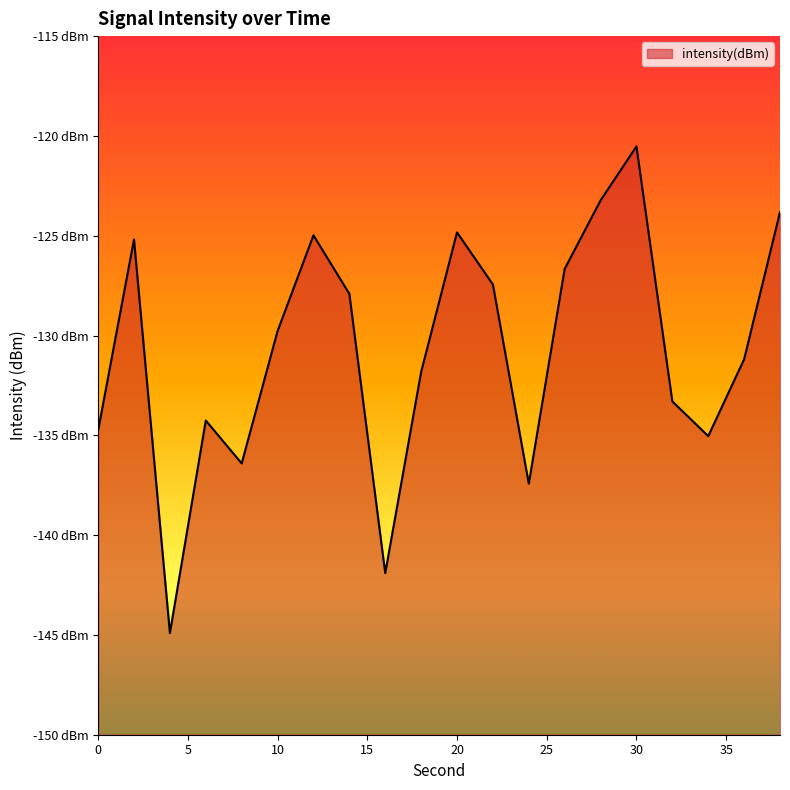

Does the chart display data point markers on the line(s)?

No